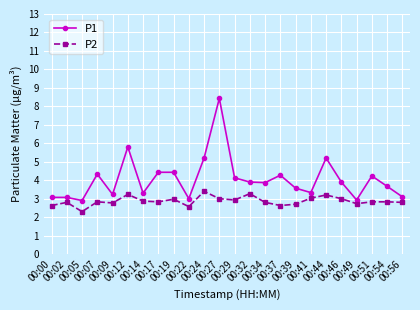

What is the difference between the second highest and second lowest values in the P2 series?

0.7